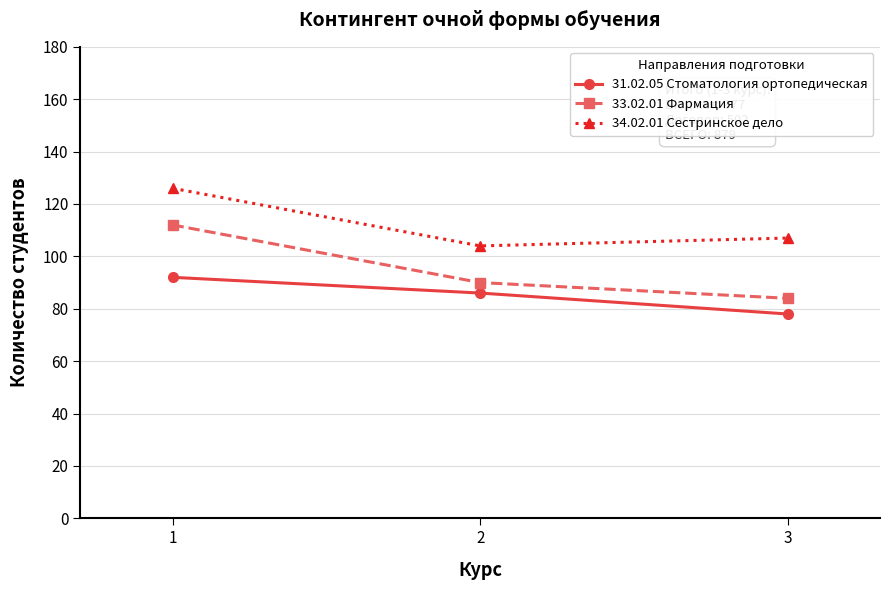

Which series has the largest total across all categories?

34.02.01 Сестринское дело